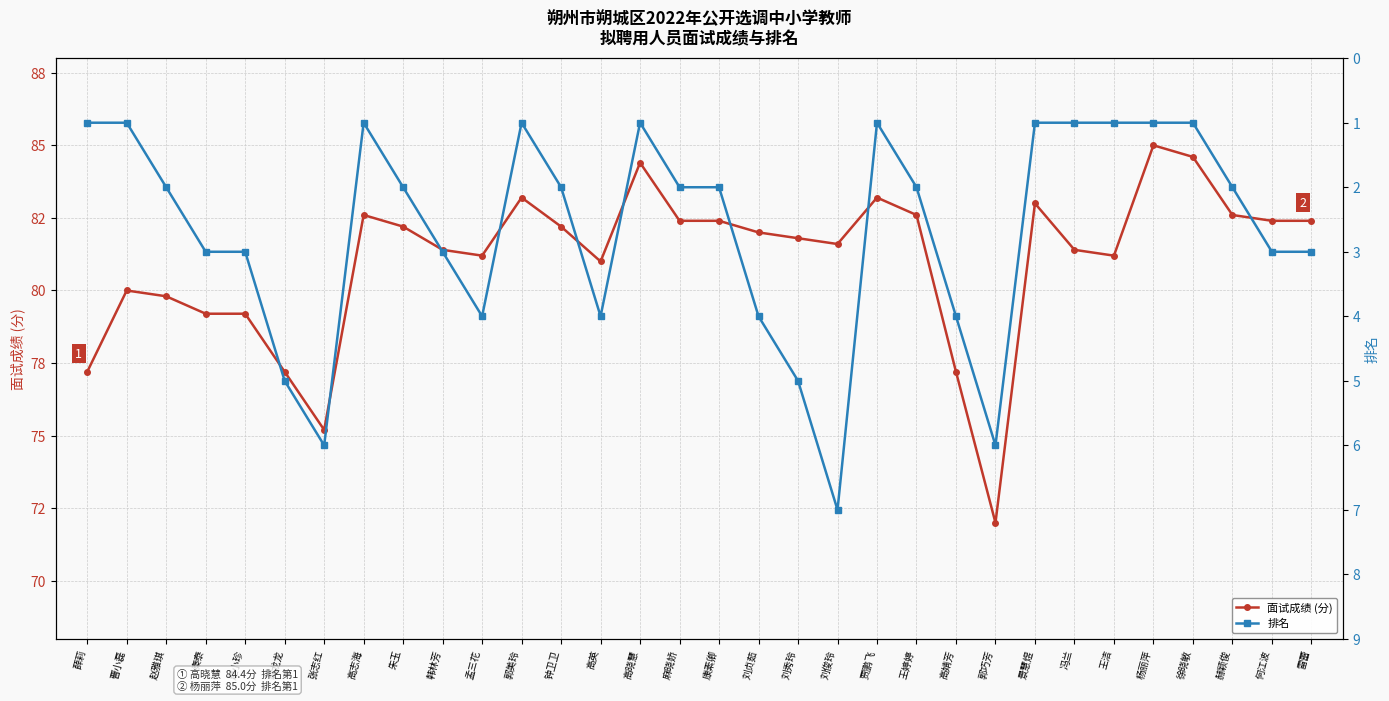

Is it true that 面试成绩 (分) equals 145.4 at 何江波?

False